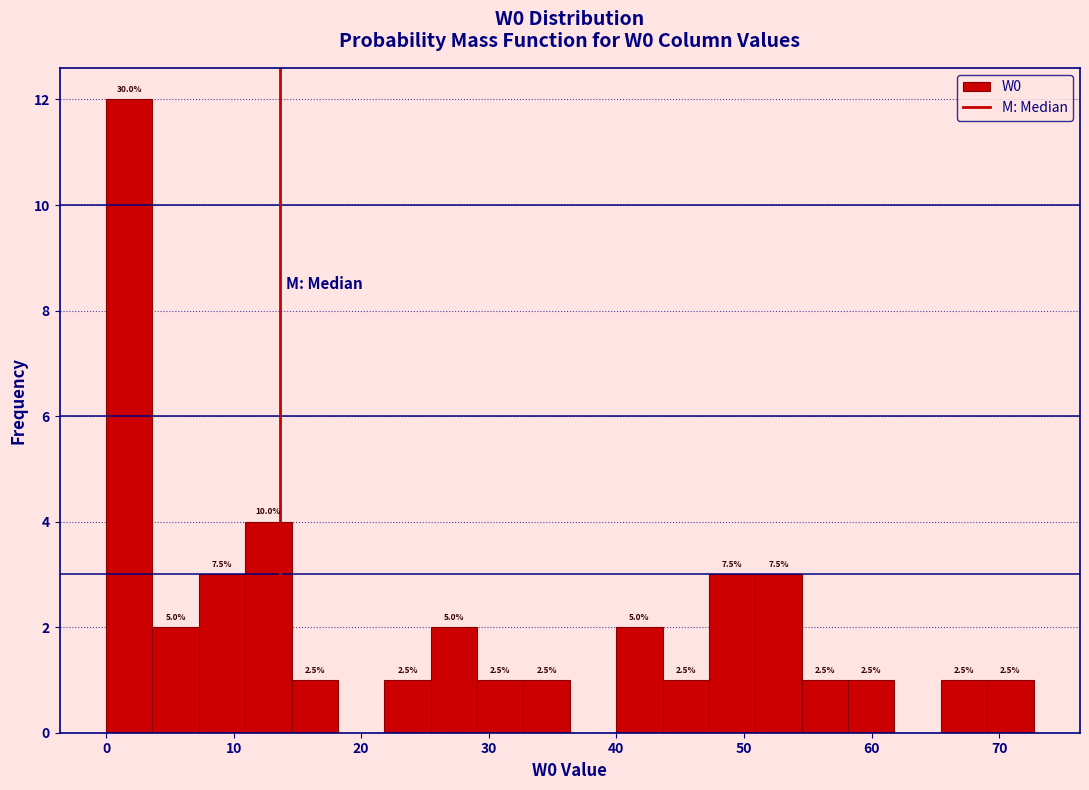

Around what value on the x-axis is the tallest bar? Give the approximate position of its centre, as read against the axis.

2